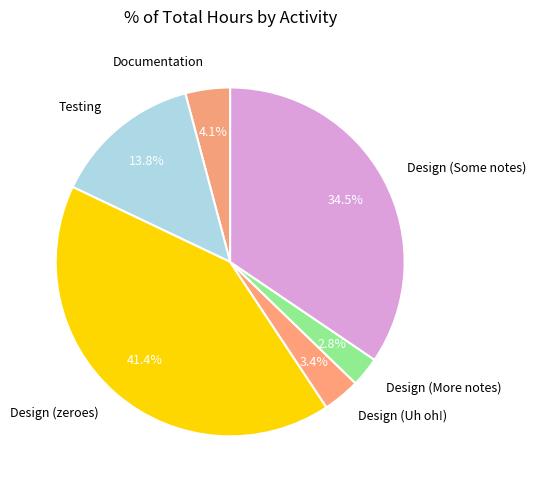

Does Documentation account for over 50% of the chart?

No